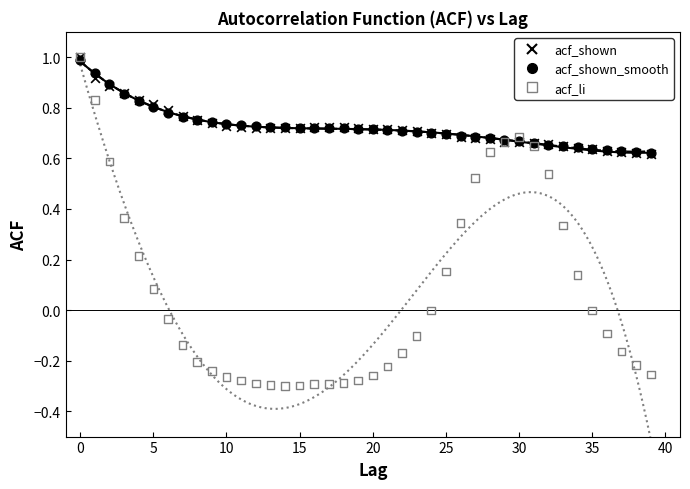

Which series has the widest spread of Y values?

acf_li